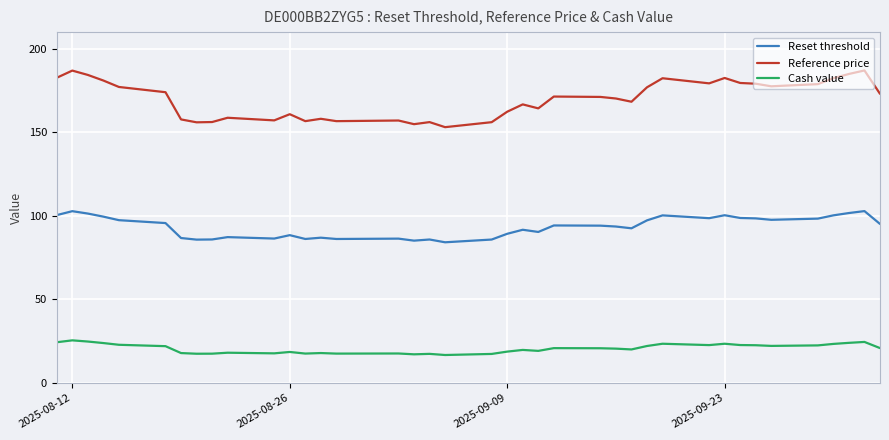

Rank the series by their average value, from lowest to highest.

Cash value, Reset threshold, Reference price